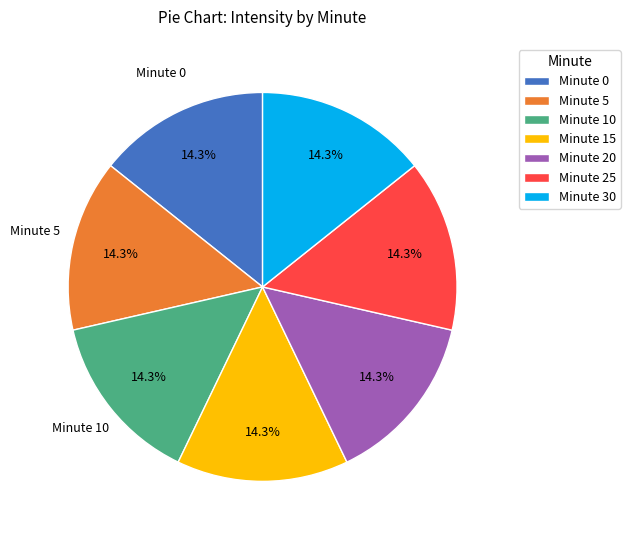

Approximately how many times larger is the value at Minute 25 compared to Minute 10?

1.0